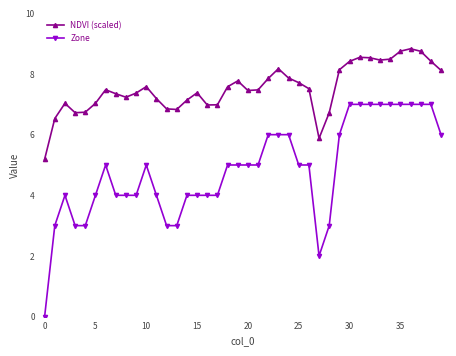

True or false: NDVI (scaled) and Zone intersect in this chart.

False